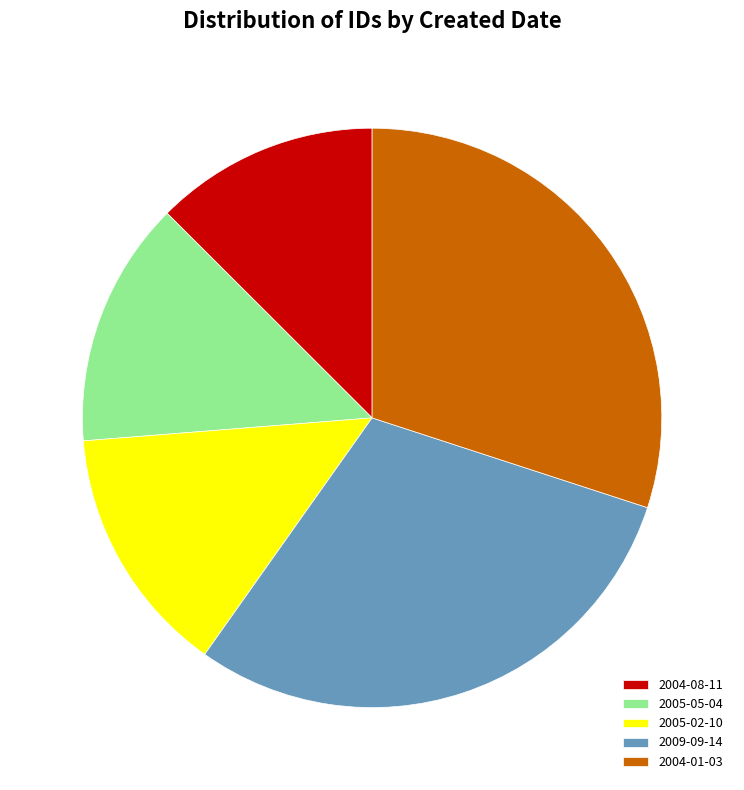

Between 2005-02-10 and 2004-01-03, which is larger?

2004-01-03